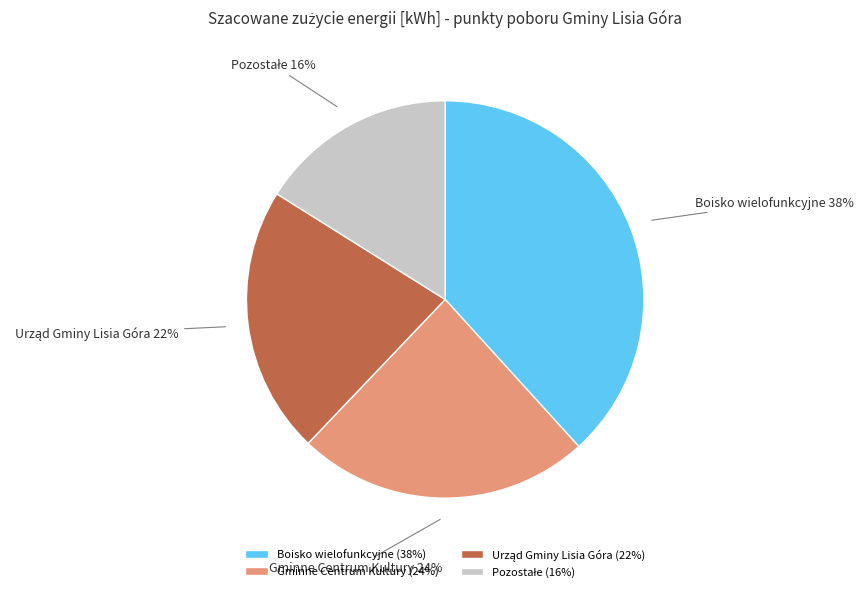

Is Gminne Centrum Kultury (24%) the majority of the pie?

No